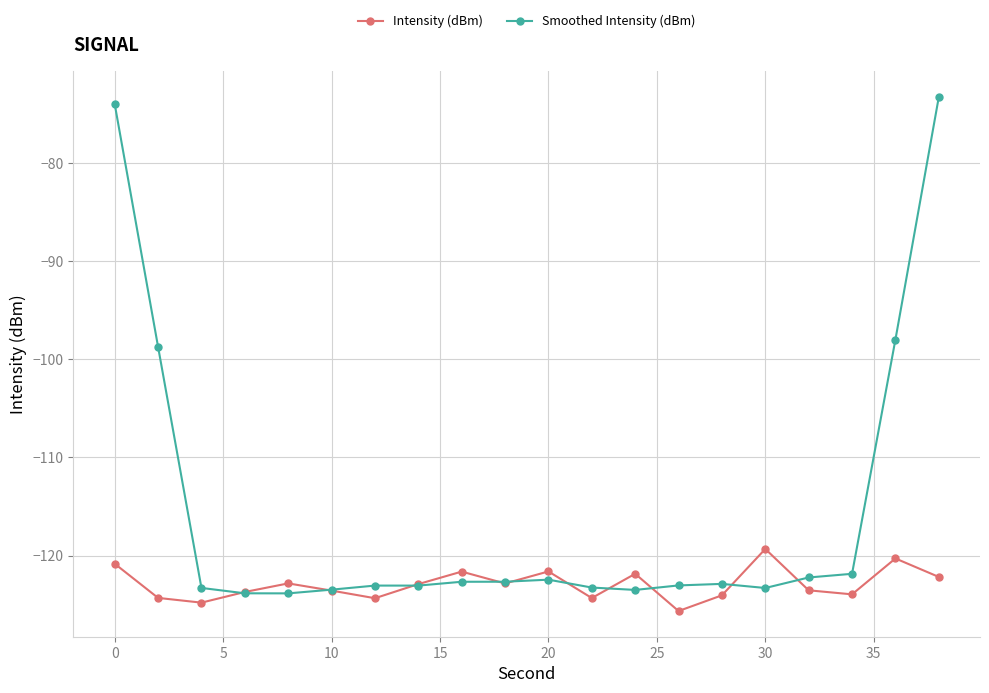

What is the average value of the Intensity (dBm) series?

-122.9